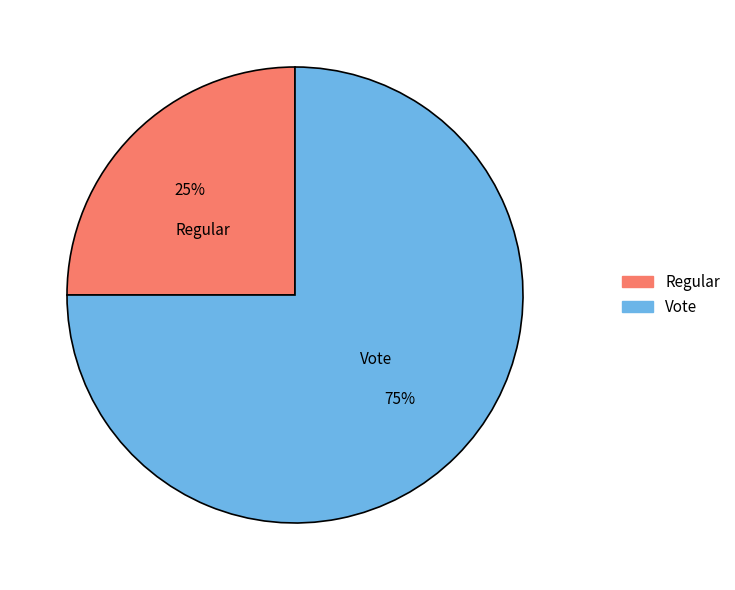

Does any single category account for the majority?

Yes